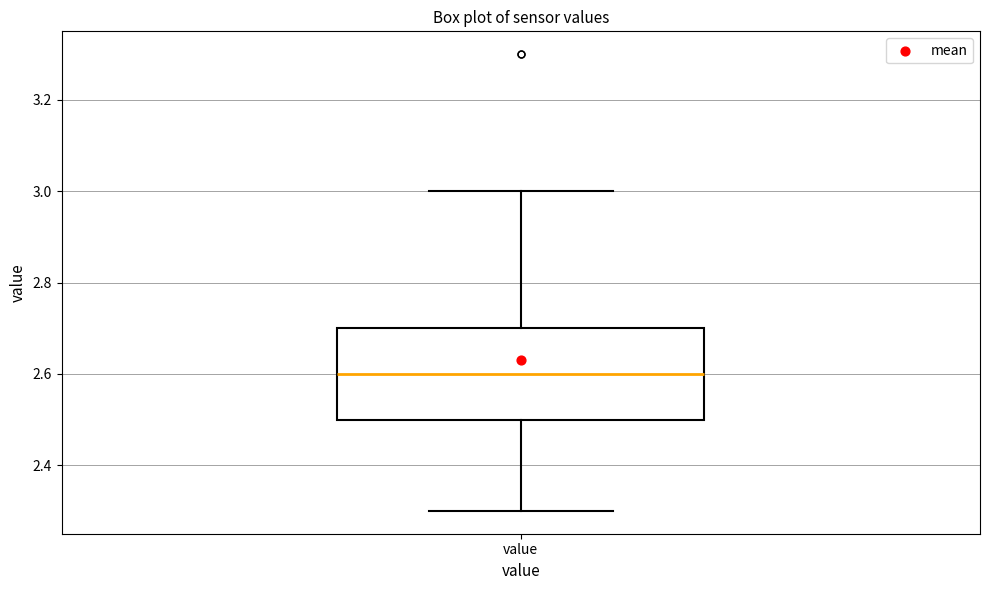

Read this box plot against the y-axis: the position of the median line, the range covered by the box, and the ends of both whiskers. The values are not printed on the chart, so give them approximately, as read against the axis.

median 2.6, box 2.5 to 2.7, whiskers 2.3 to 3.0